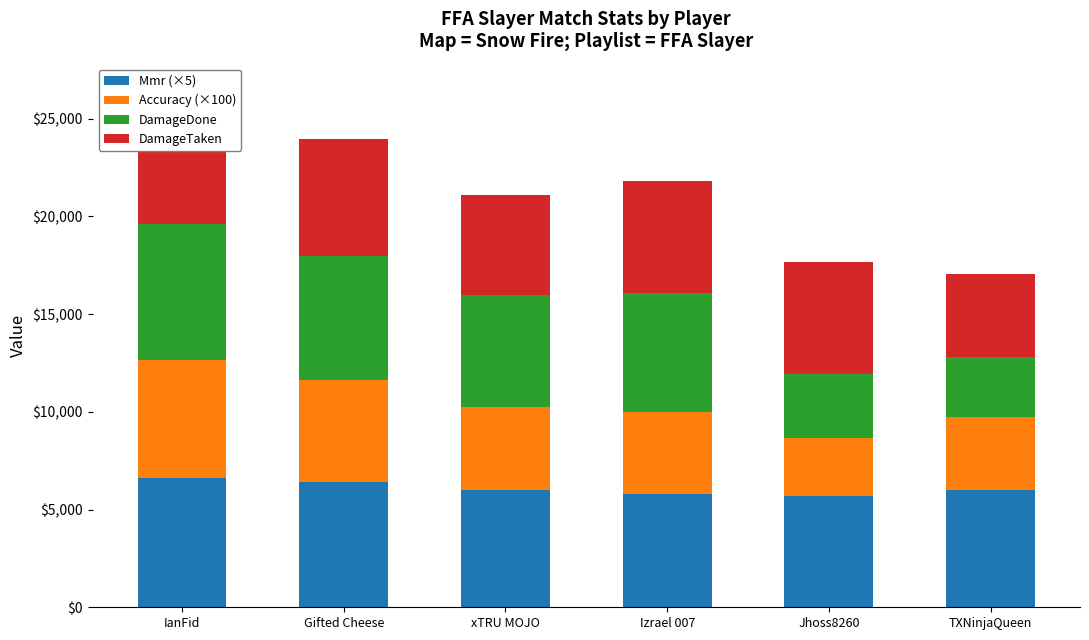

The value of Mmr (×5) at TXNinjaQueen is 5987.6. True or false?

True